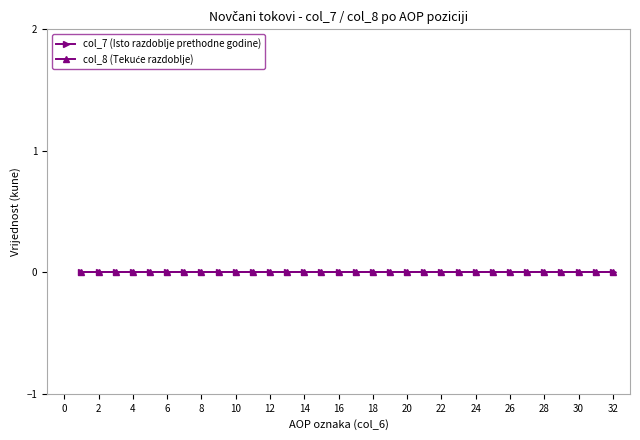

True or false: Tekuće razdoblje and Isto razdoblje prethodne godine cross at least once.

False